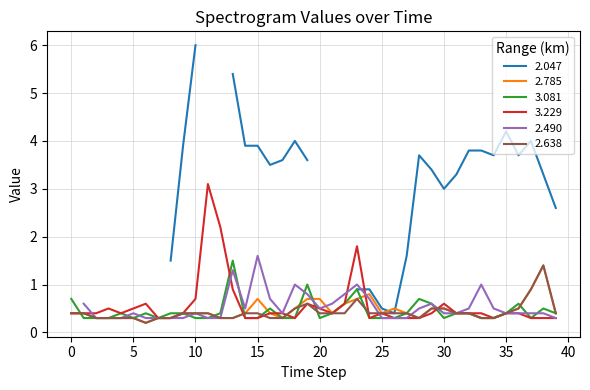

Is it true that 3.229 equals 0.3 at 30?

False